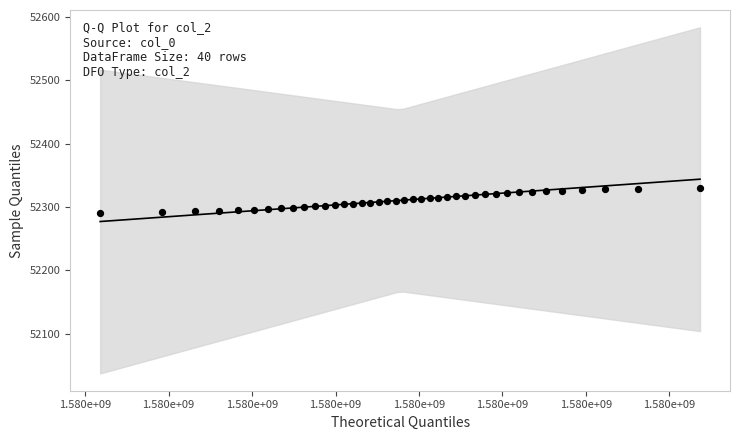

What is the range of Y values (max minus min)?

39